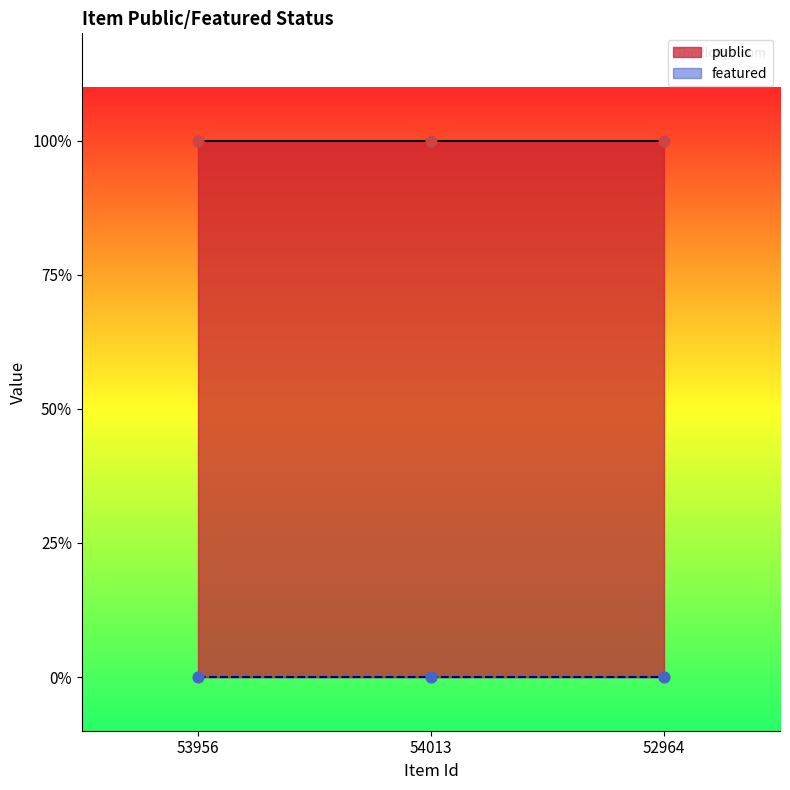

At how many categories does at least one series exceed 0?

3